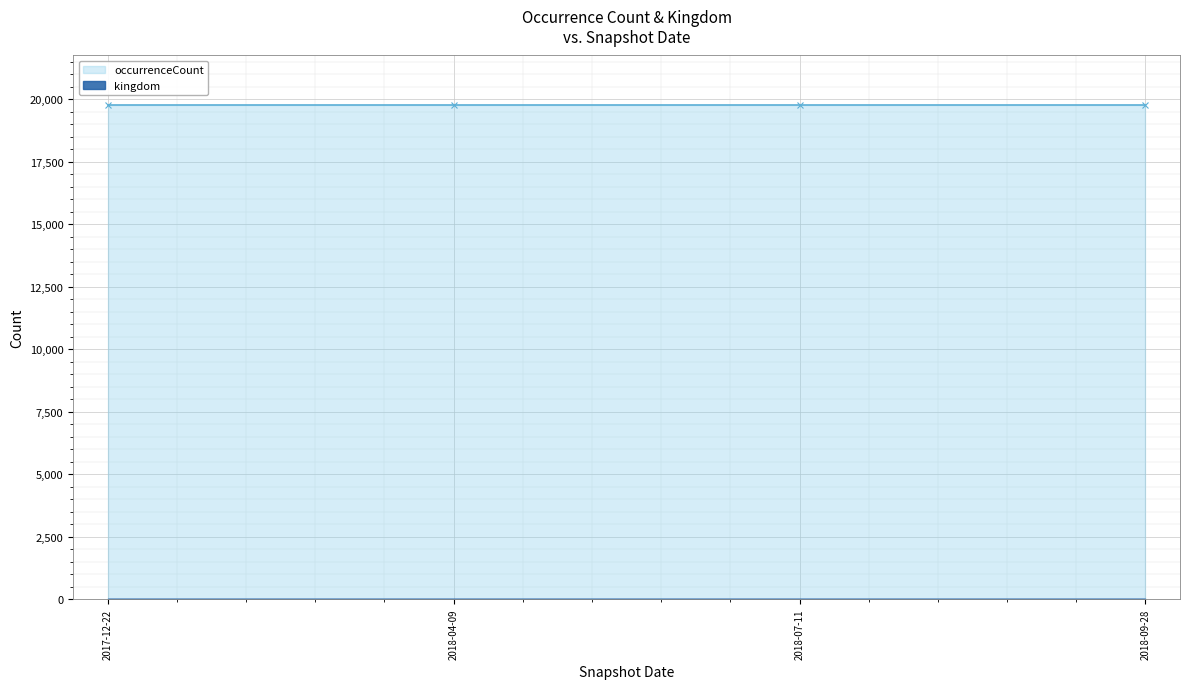

At which category is the sum across all series the highest?

2017-12-22